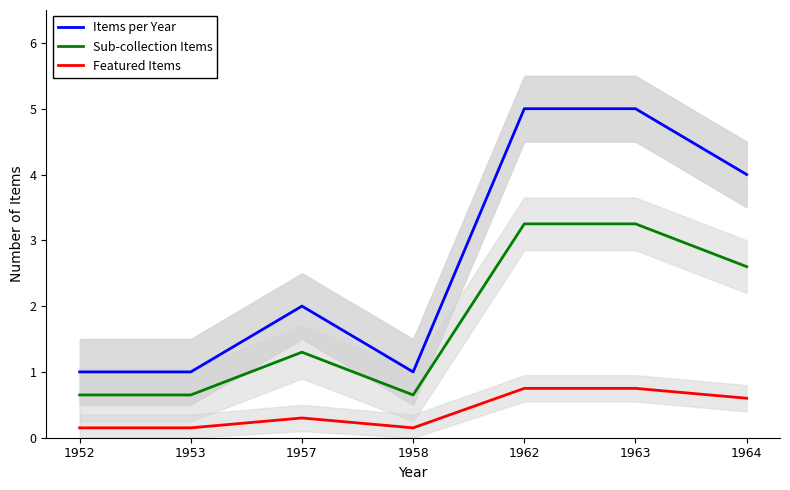

Which series has the widest spread of values?

Items per Year